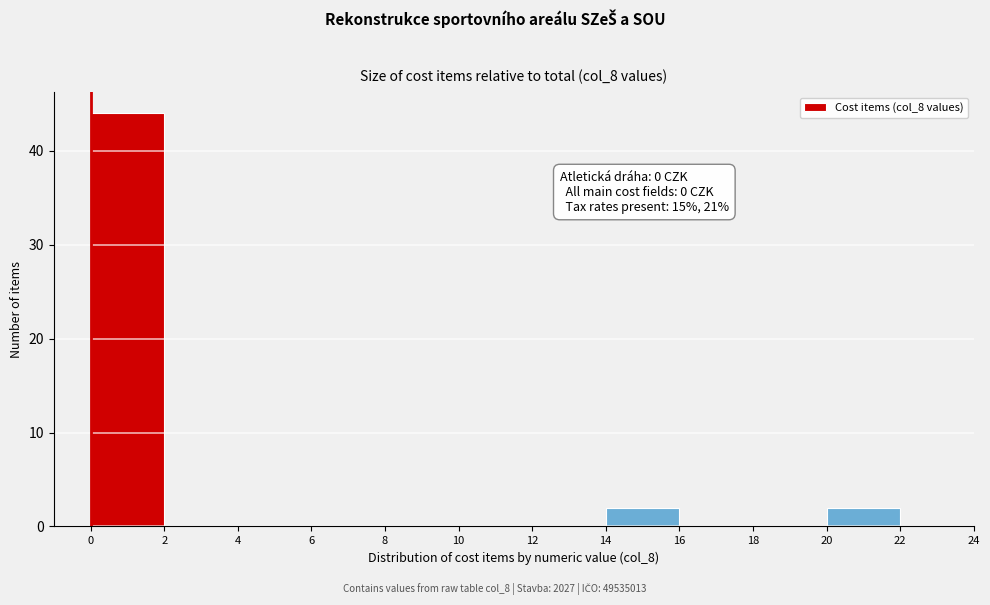

Which range on the x-axis has the tallest bar?

0 to 2